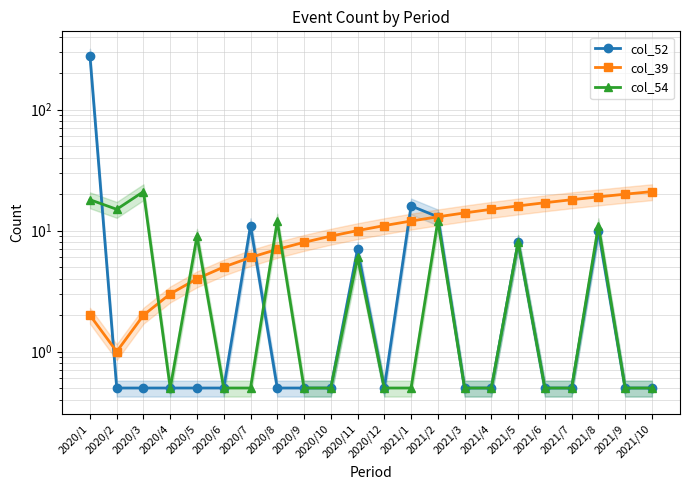

What is the label of the 11th point from the left?

2020/11